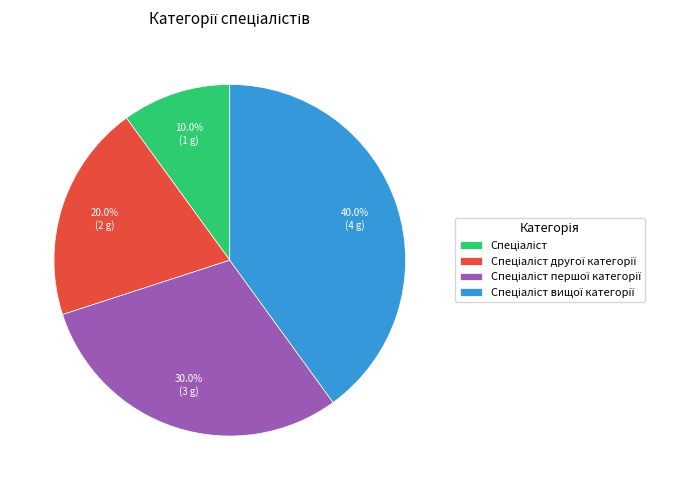

Is there a majority slice in this chart?

No